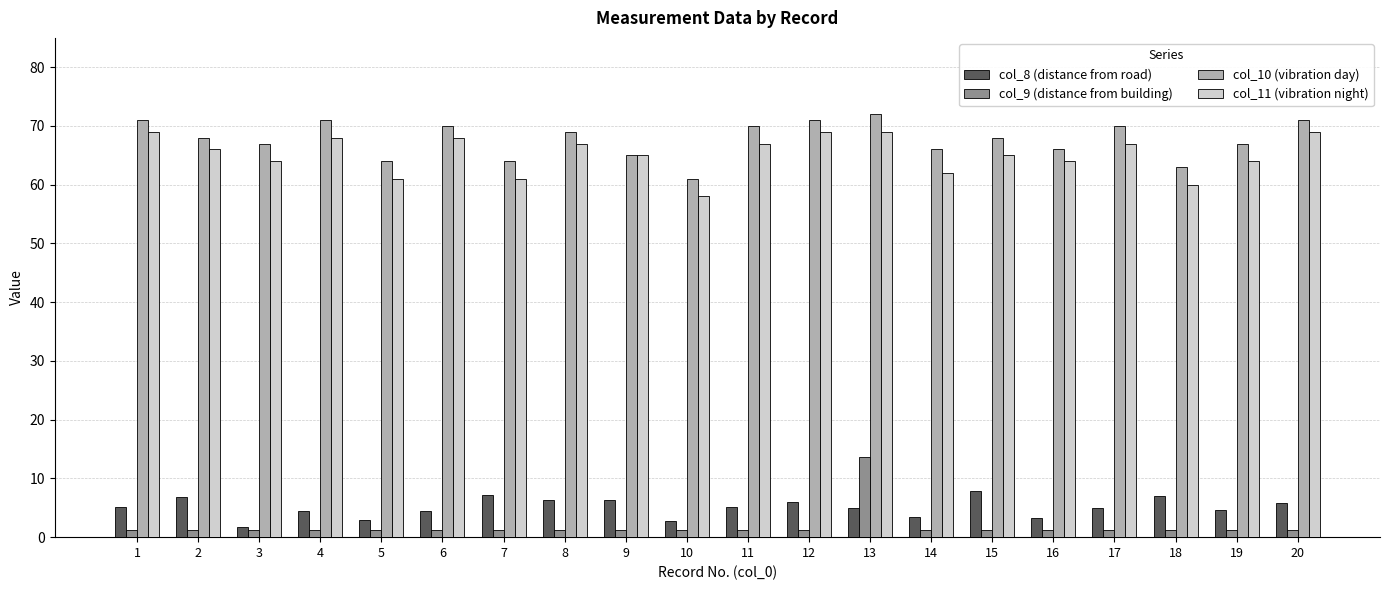

Is it true that col_11 (vibration night) equals 69.0 at 12?

True